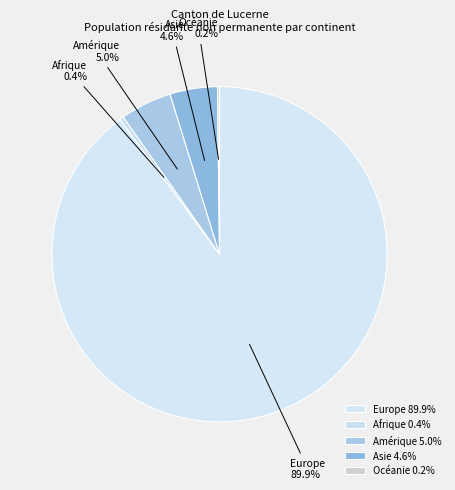

The Europe slice represents 90% of the pie. True or false?

True